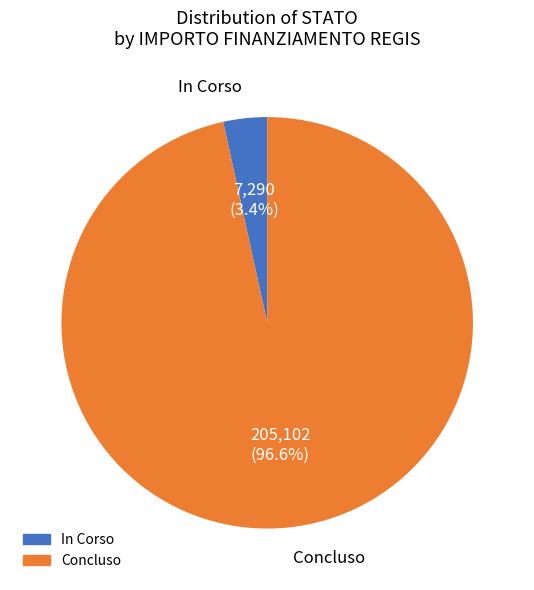

To the nearest percent, what is the combined percentage of In Corso and Concluso?

100%